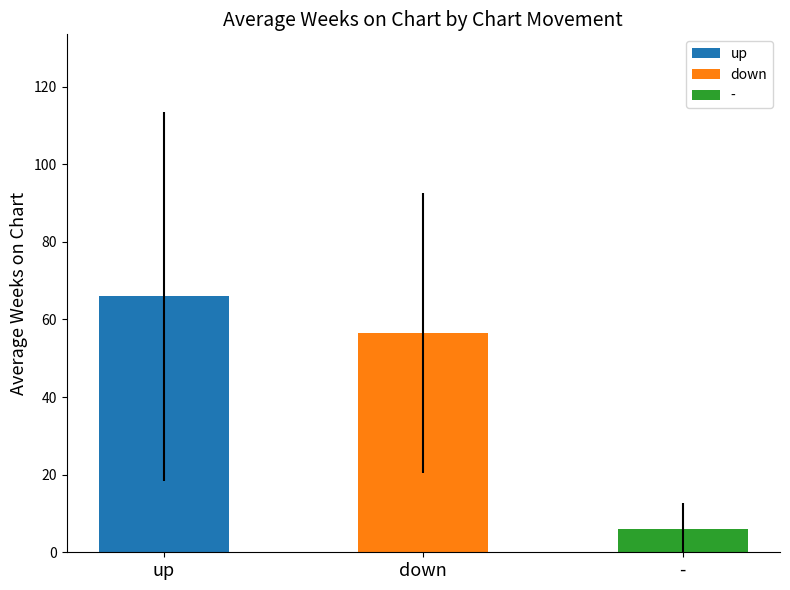

How many values in the Avg Weeks on Chart series exceed 48?

2